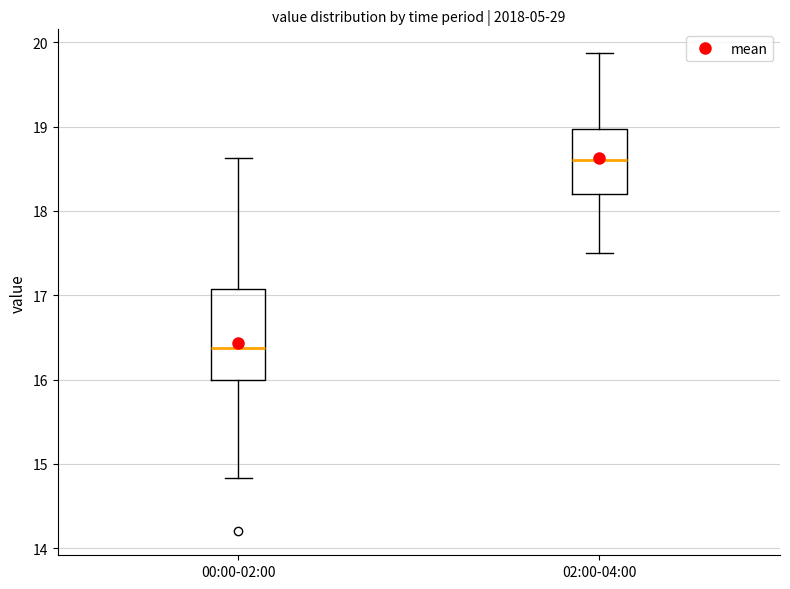

Where does the upper whisker of the box for 00:00-02:00 end on the y-axis? The values are not printed on the chart, so give them approximately, as read against the axis.

18.6